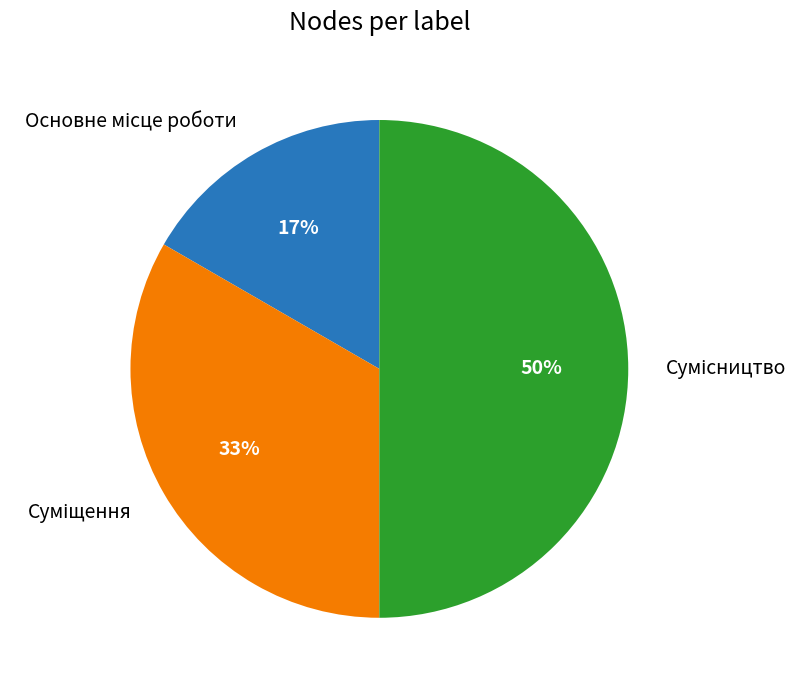

To the nearest percent, what is the average slice percentage?

33%